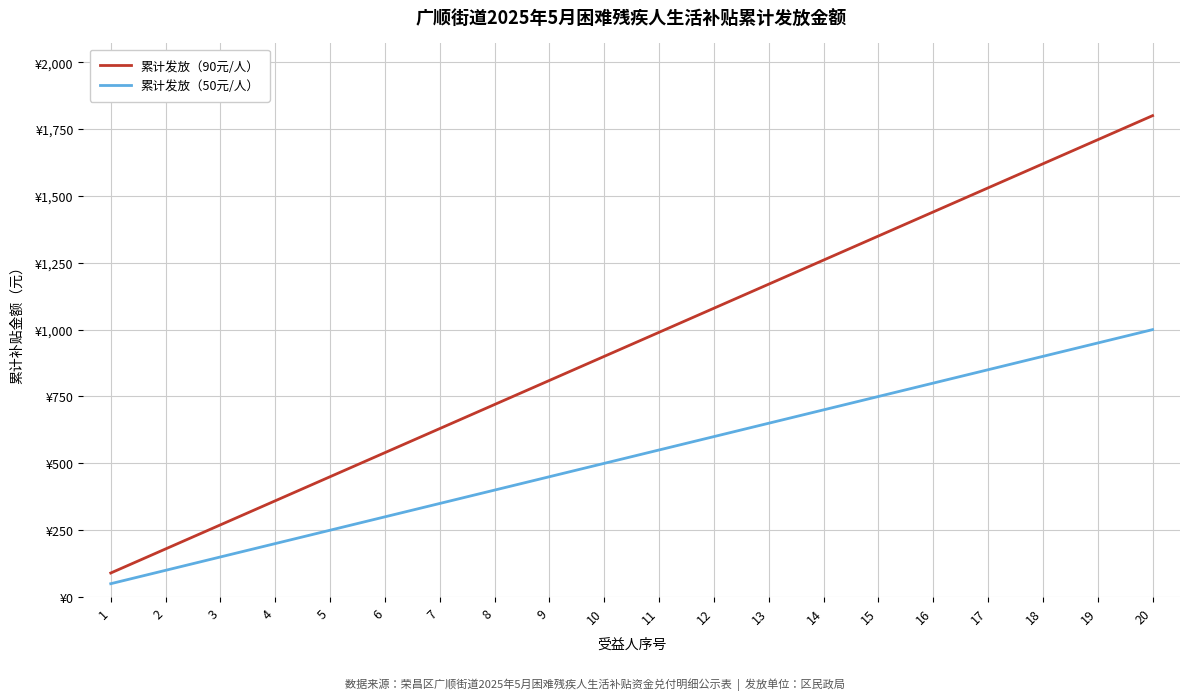

What is the difference between the 累计发放（90元/人） values at 17 and 9?

720